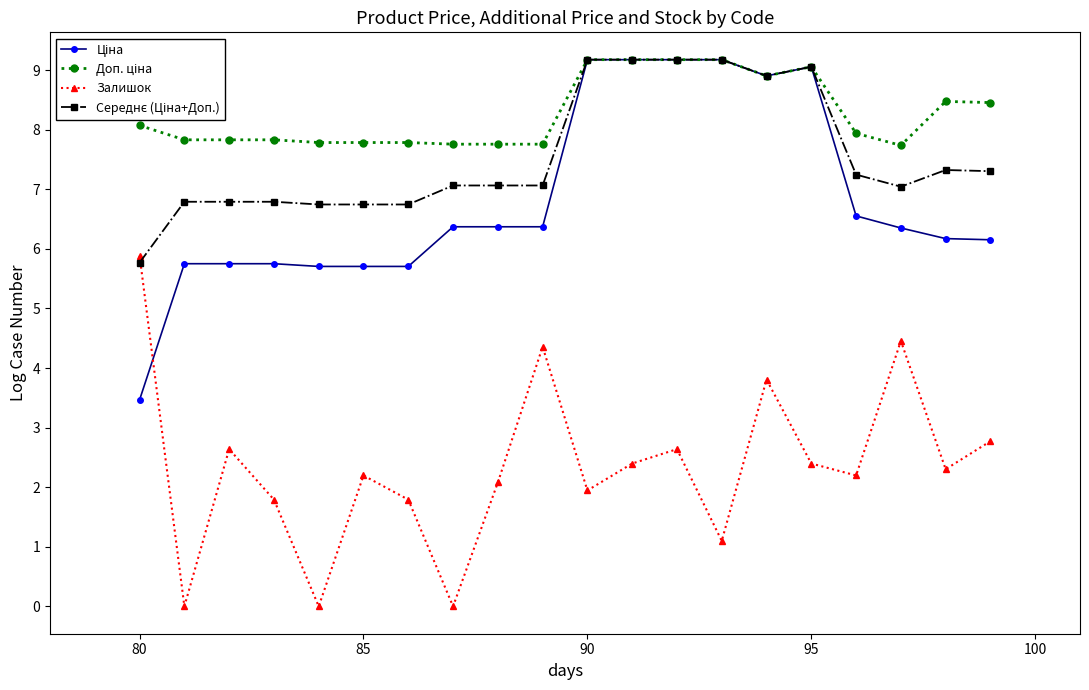

How many distinct data groups are displayed?

4